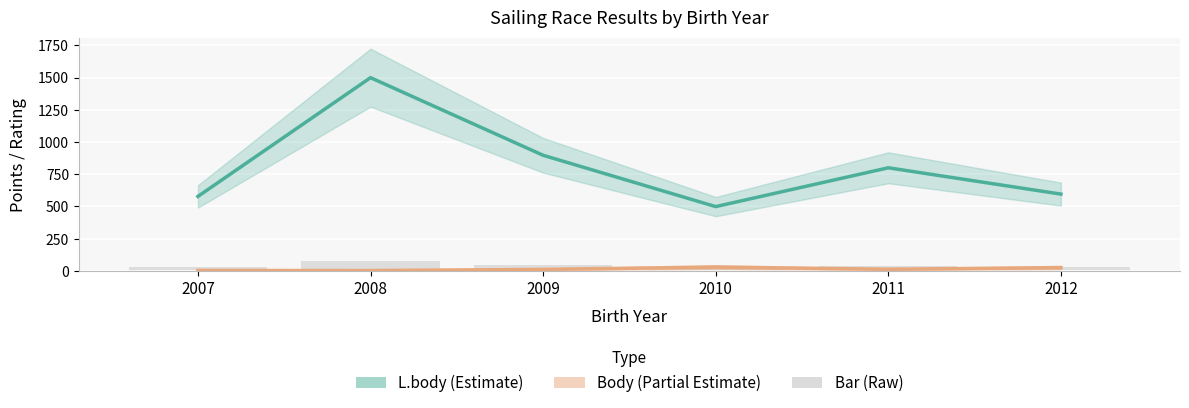

What is the sum of the Bar (reference style) values at 2010 and 2007?

53.9